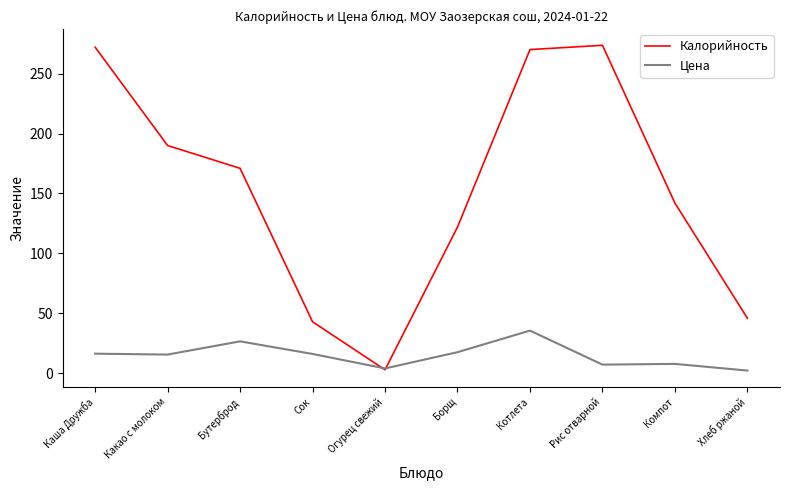

What is the sum of all Калорийность values?

1532.6